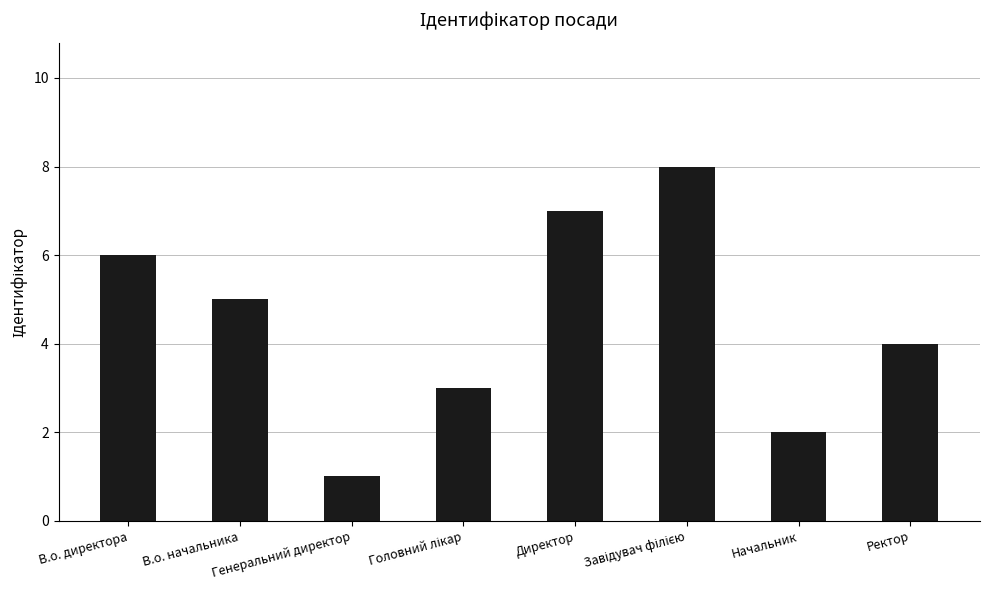

The chart shows a value of 2 at Начальник. True or false?

True